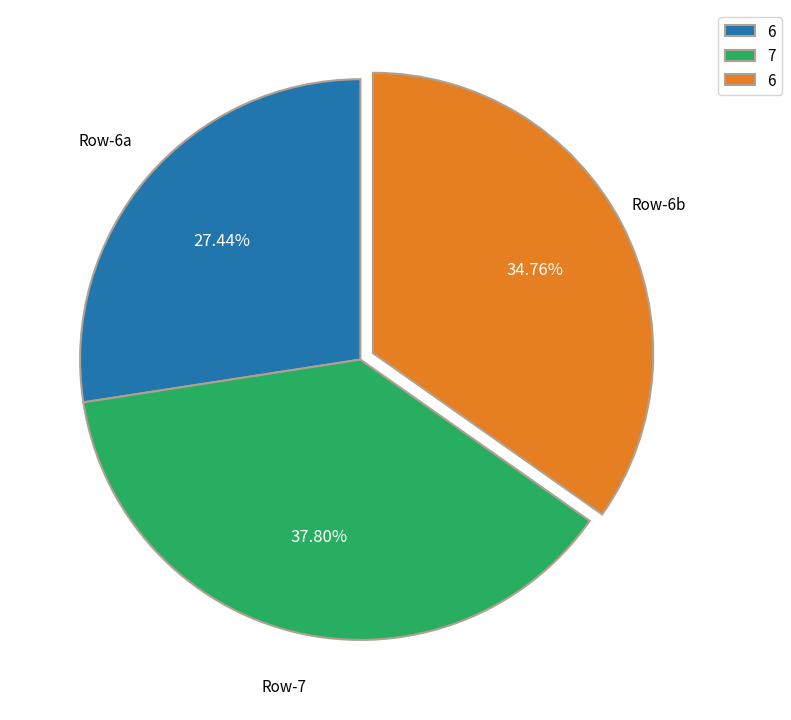

To the nearest percent, what is the difference between the largest and smallest slice percentages?

10%